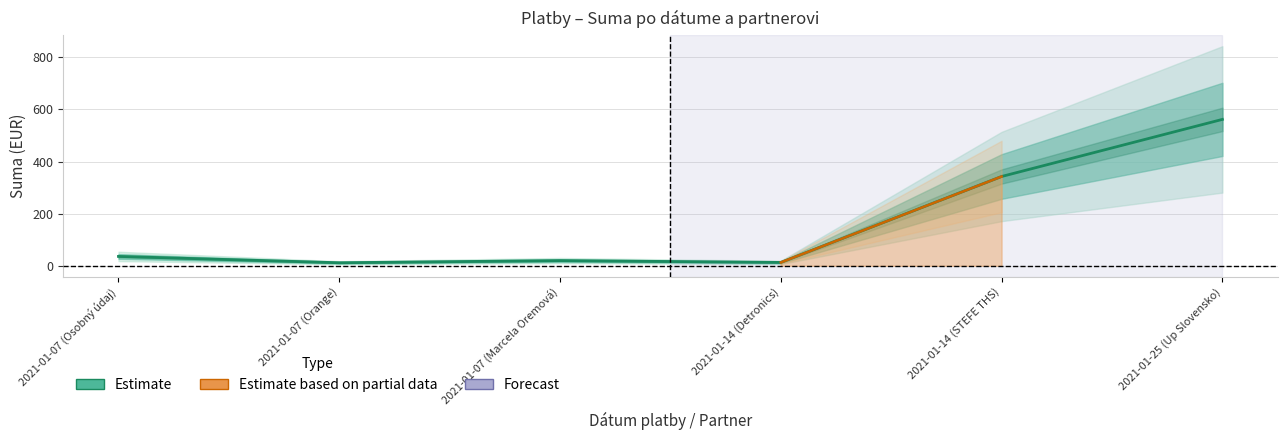

How many categories are shown in the chart?

6